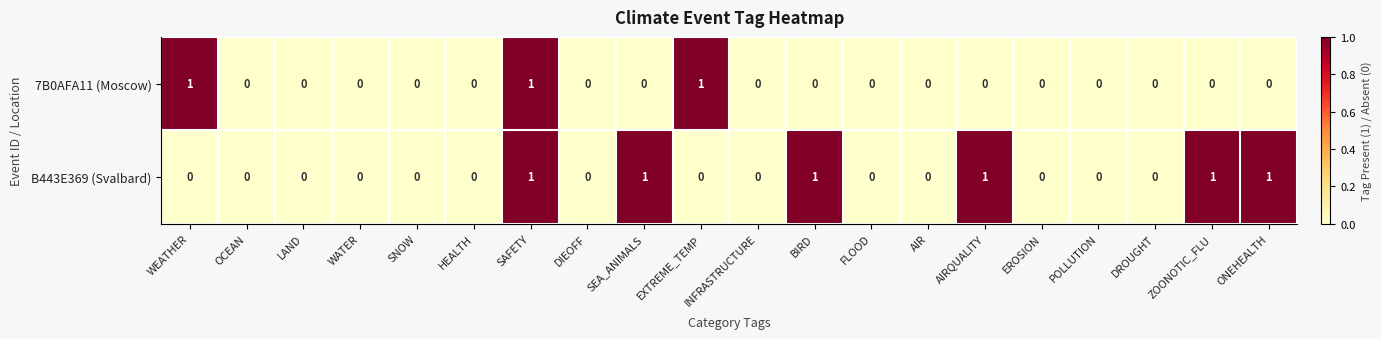

True or false: B443E369 (Svalbard) has a value of -1 at LAND.

False